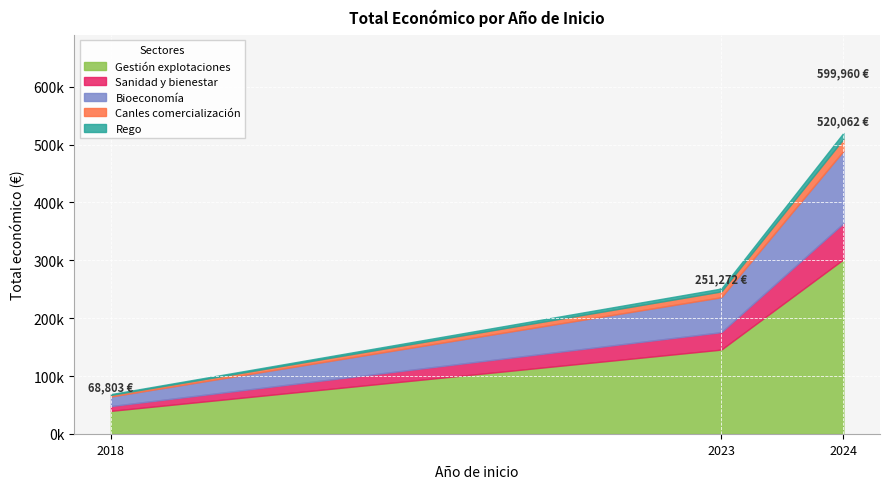

What are all the series names shown in the legend?

Gestión explotaciones, Sanidad y bienestar, Bioeconomía, Canles comercialización, Rego